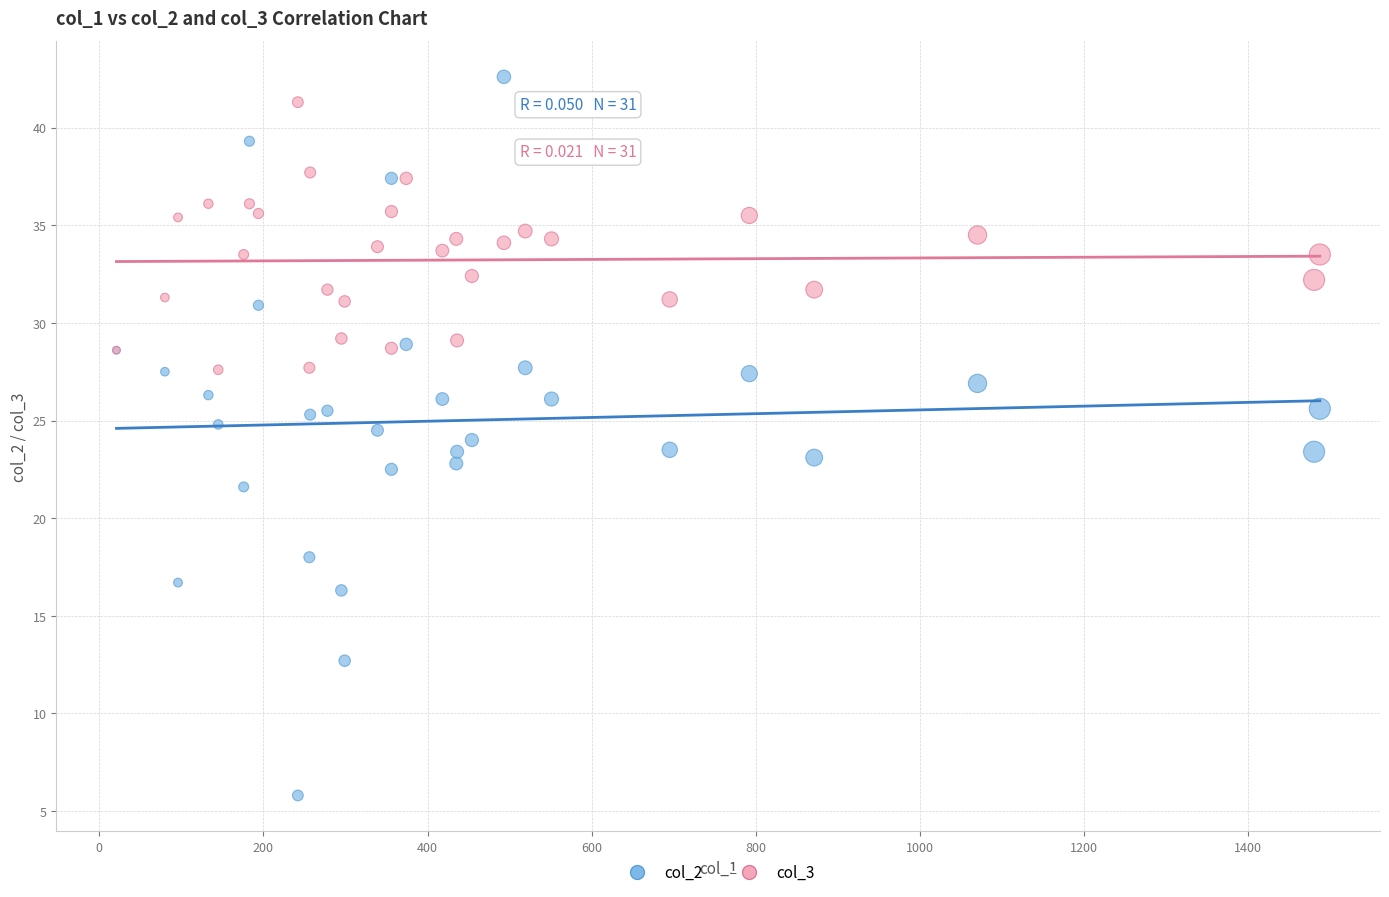

Which series reaches the maximum Y coordinate?

col_2